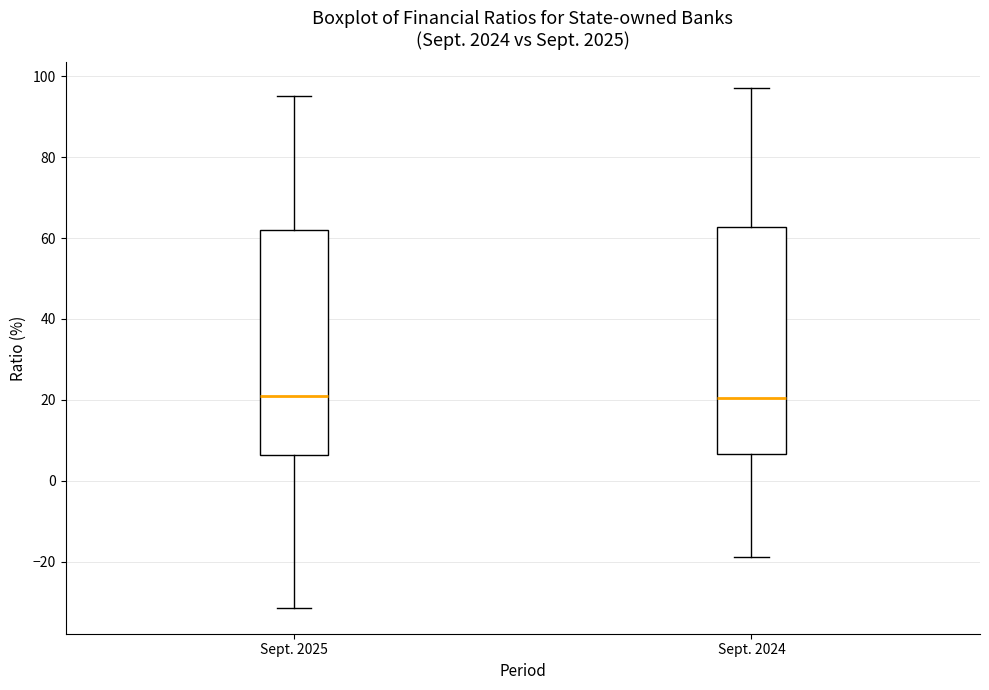

Reading left to right, transcribe this box plot: for each box, give where its median line is, the range the box spans, and where its two whiskers end, as read against the y-axis. The values are not printed on the chart, so give them approximately, as read against the axis.

Sept. 2025: median 22, box 6 to 62, whiskers -32 to 96
Sept. 2024: median 20, box 6 to 62, whiskers -18 to 96